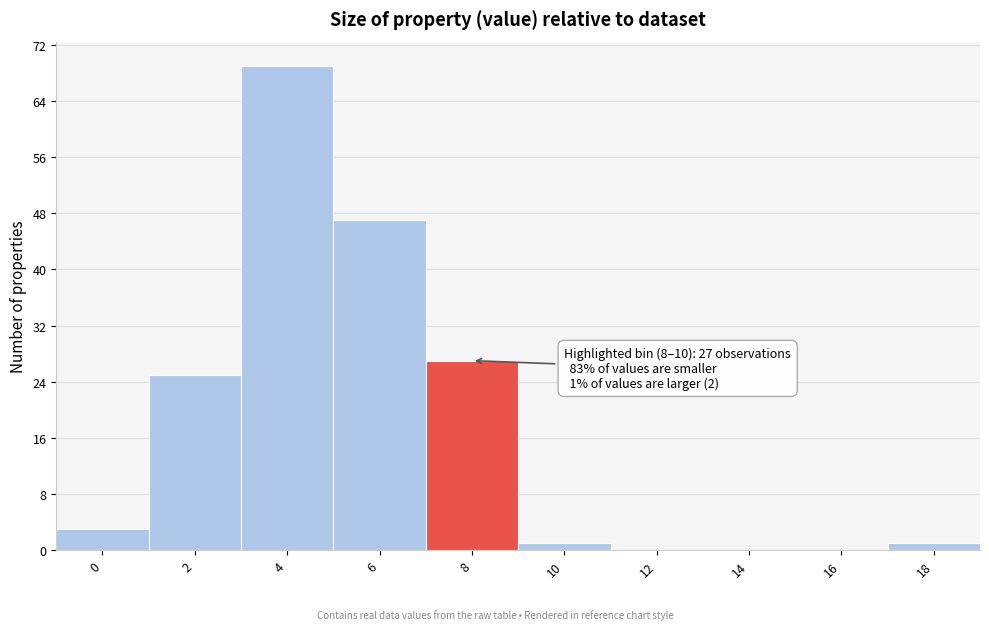

Reading left to right, what are all the values shown in this chart?

0=3	2=25	4=69	6=47	8=27	10=1	12=0	14=0	16=0	18=1